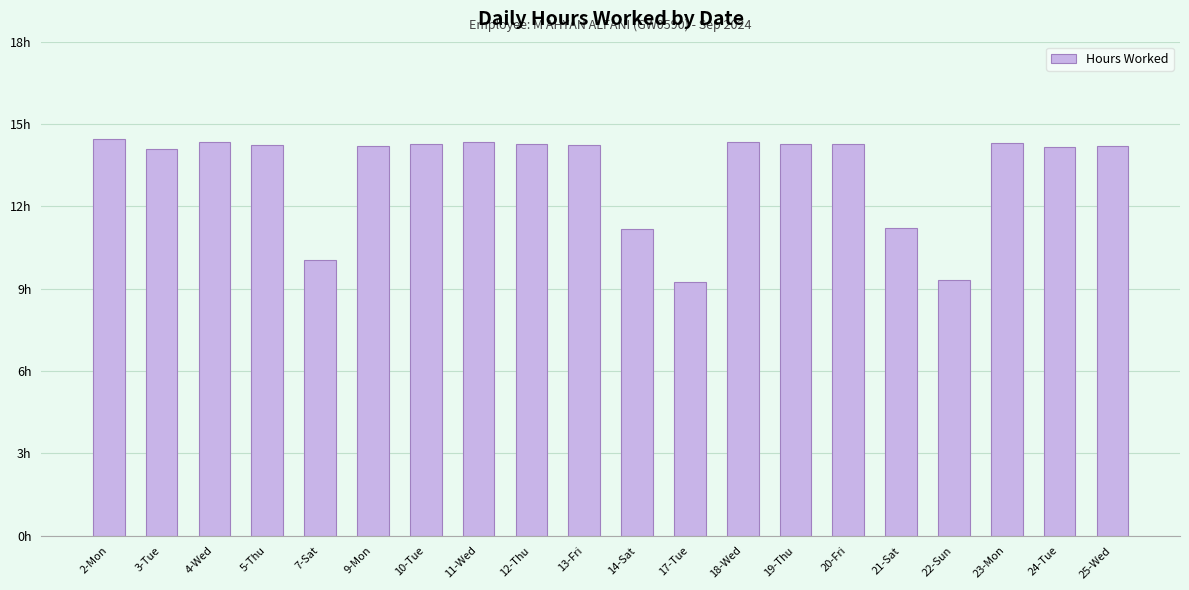

Reading left to right, transcribe all the data shown in this chart.

2-Mon=14.5	3-Tue=14.1	4-Wed=14.3	5-Thu=14.2	7-Sat=10.1	9-Mon=14.2	10-Tue=14.3	11-Wed=14.3	12-Thu=14.3	13-Fri=14.2	14-Sat=11.2	17-Tue=9.2	18-Wed=14.4	19-Thu=14.3	20-Fri=14.3	21-Sat=11.2	22-Sun=9.3	23-Mon=14.3	24-Tue=14.2	25-Wed=14.2